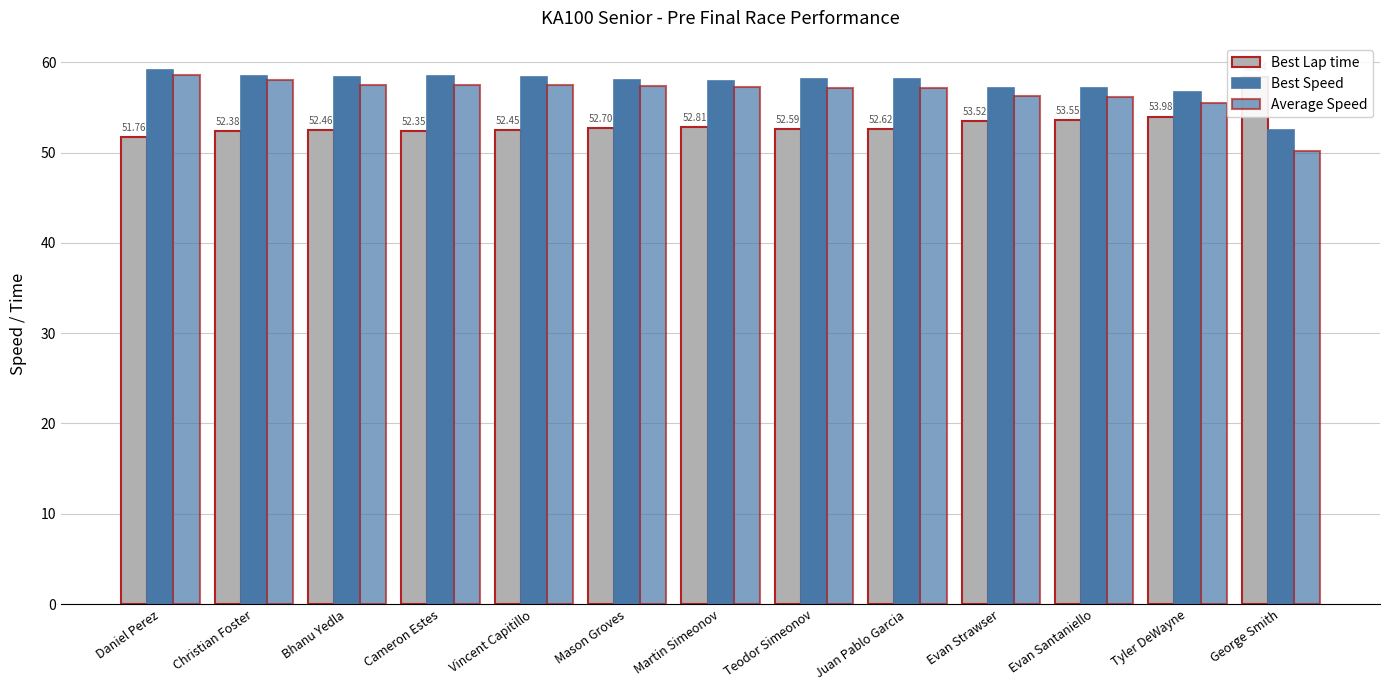

What is the minimum value shown in the chart?

50.1